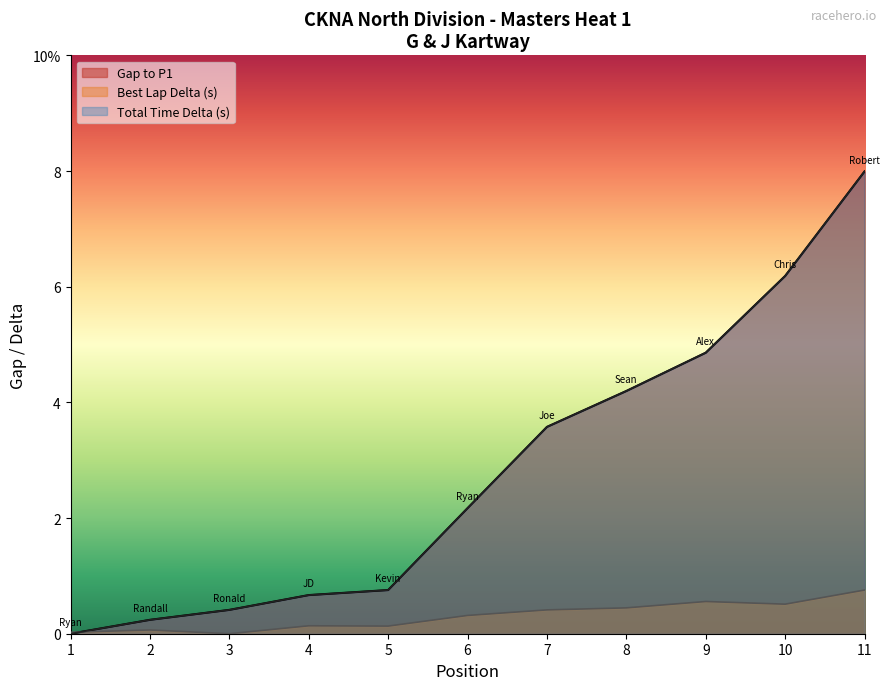

Which category has the highest value in the Total Time series?

11